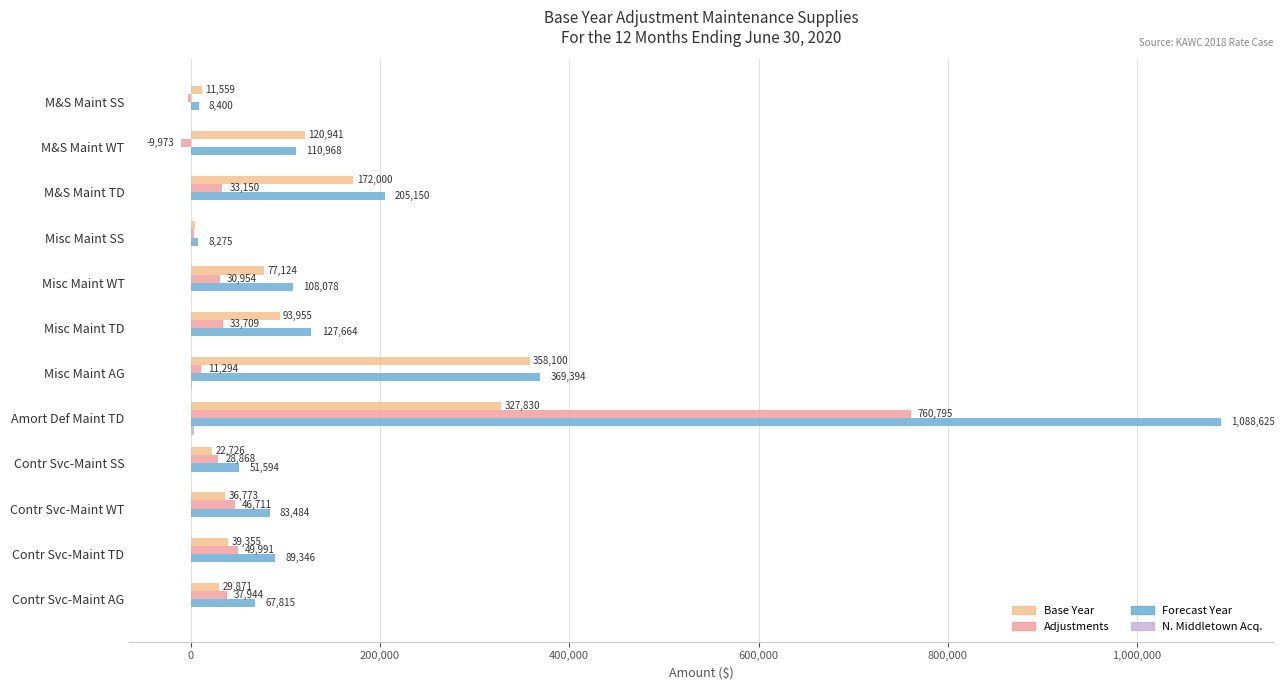

How many positive values does the Adjustments series have?

10